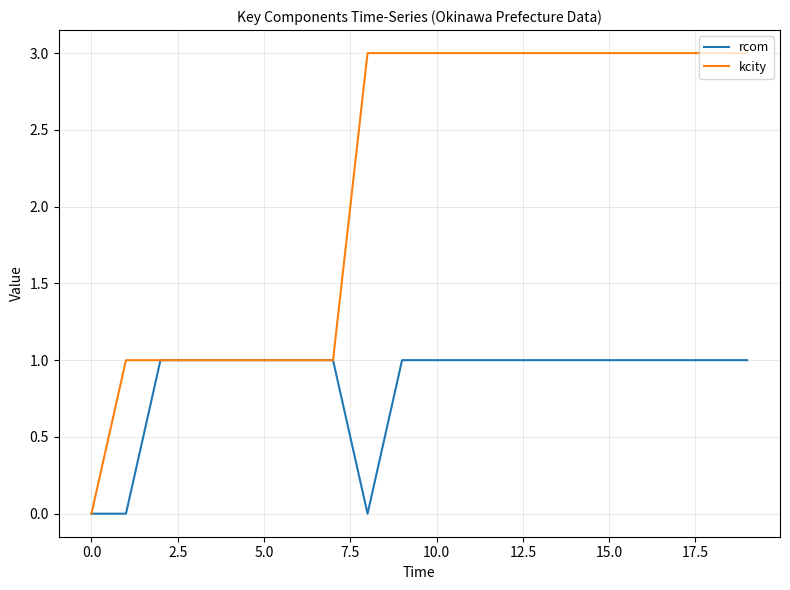

Which series has the widest spread of values?

kcity